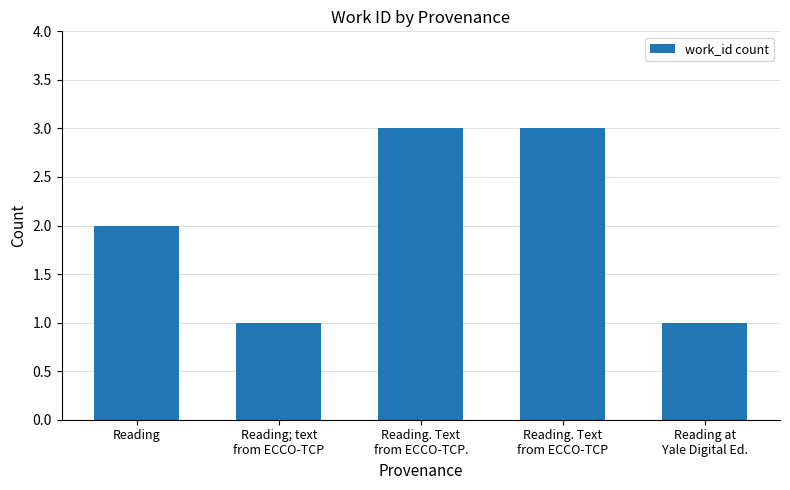

What is the average value?

2